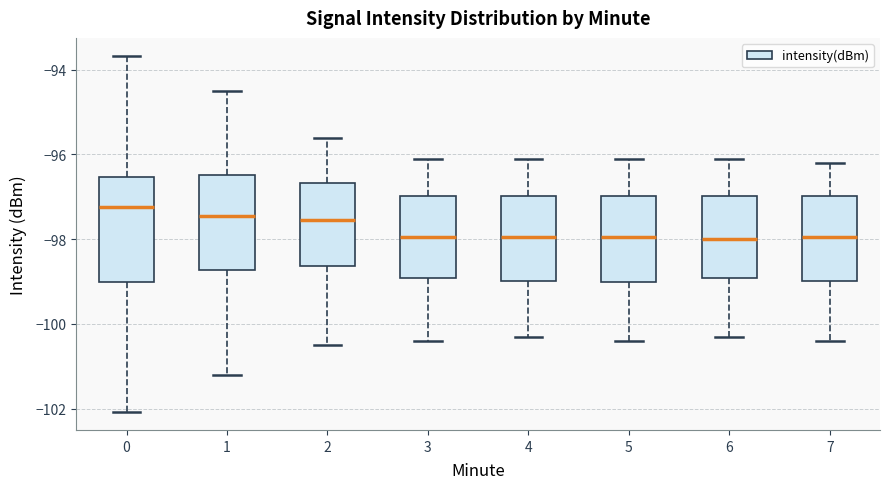

Reading left to right, read every box against the y-axis: the position of its median line, the range the box covers, and the ends of its whiskers. The values are not printed on the chart, so give them approximately, as read against the axis.

0: median -97.2, box -99.0 to -96.6, whiskers -102.0 to -93.6
1: median -97.4, box -98.8 to -96.4, whiskers -101.2 to -94.4
2: median -97.6, box -98.6 to -96.6, whiskers -100.4 to -95.6
3: median -98.0, box -99.0 to -97.0, whiskers -100.4 to -96.0
4: median -98.0, box -99.0 to -97.0, whiskers -100.2 to -96.0
5: median -98.0, box -99.0 to -97.0, whiskers -100.4 to -96.0
6: median -98.0, box -99.0 to -97.0, whiskers -100.2 to -96.0
7: median -98.0, box -99.0 to -97.0, whiskers -100.4 to -96.2